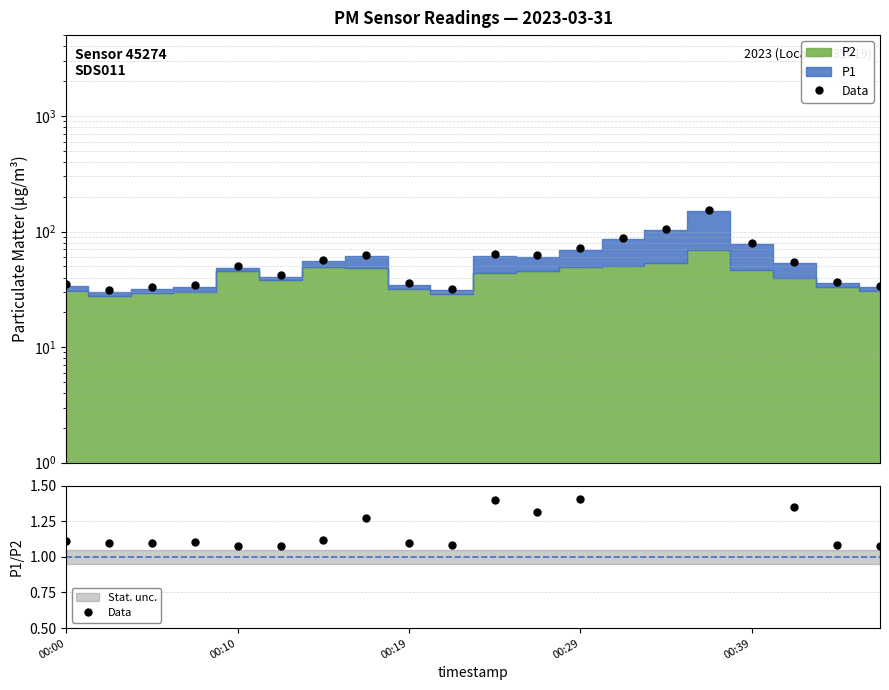

Reading left to right, what are all the values shown in this chart?

1.1	1.1	1.1	1.1	1.1	1.1	1.1	1.3	1.1	1.1	1.4	1.3	1.4	1.7	1.9	2.2	1.7	1.4	1.1	1.1